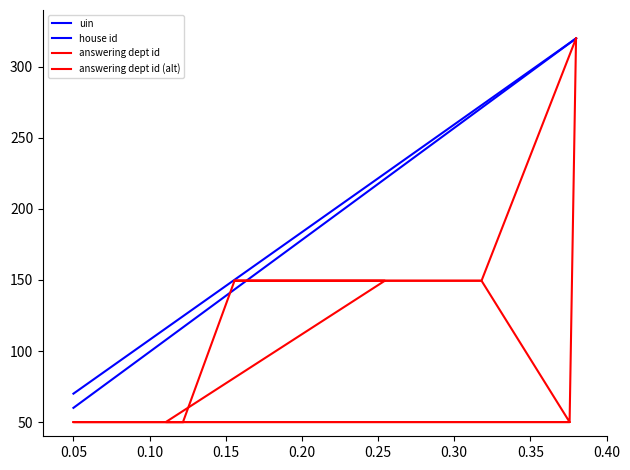

What is the average value of the uin series?

177.2